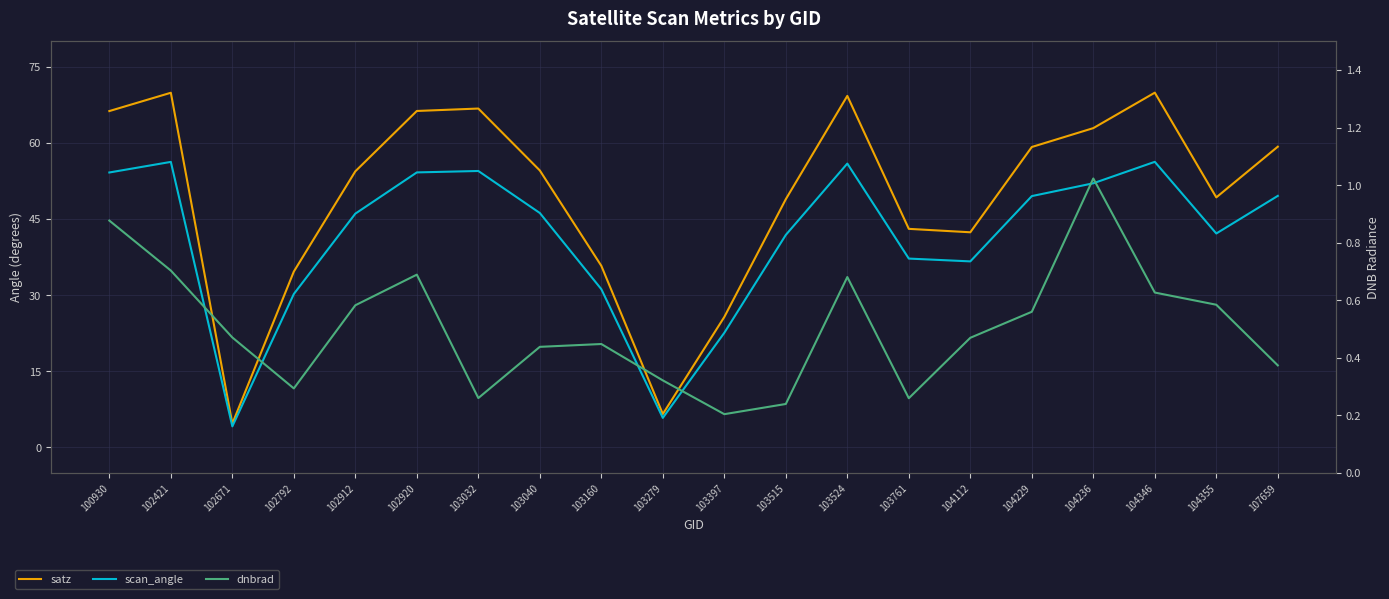

True or false: satz and dnbrad intersect in this chart.

False